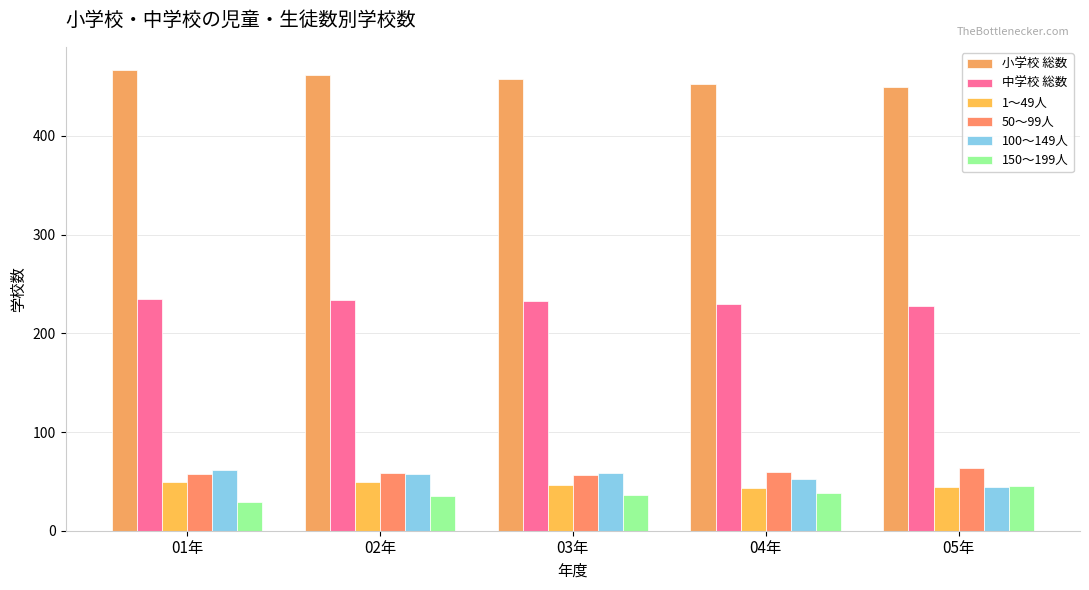

What is the total value across all series at 01年?

899